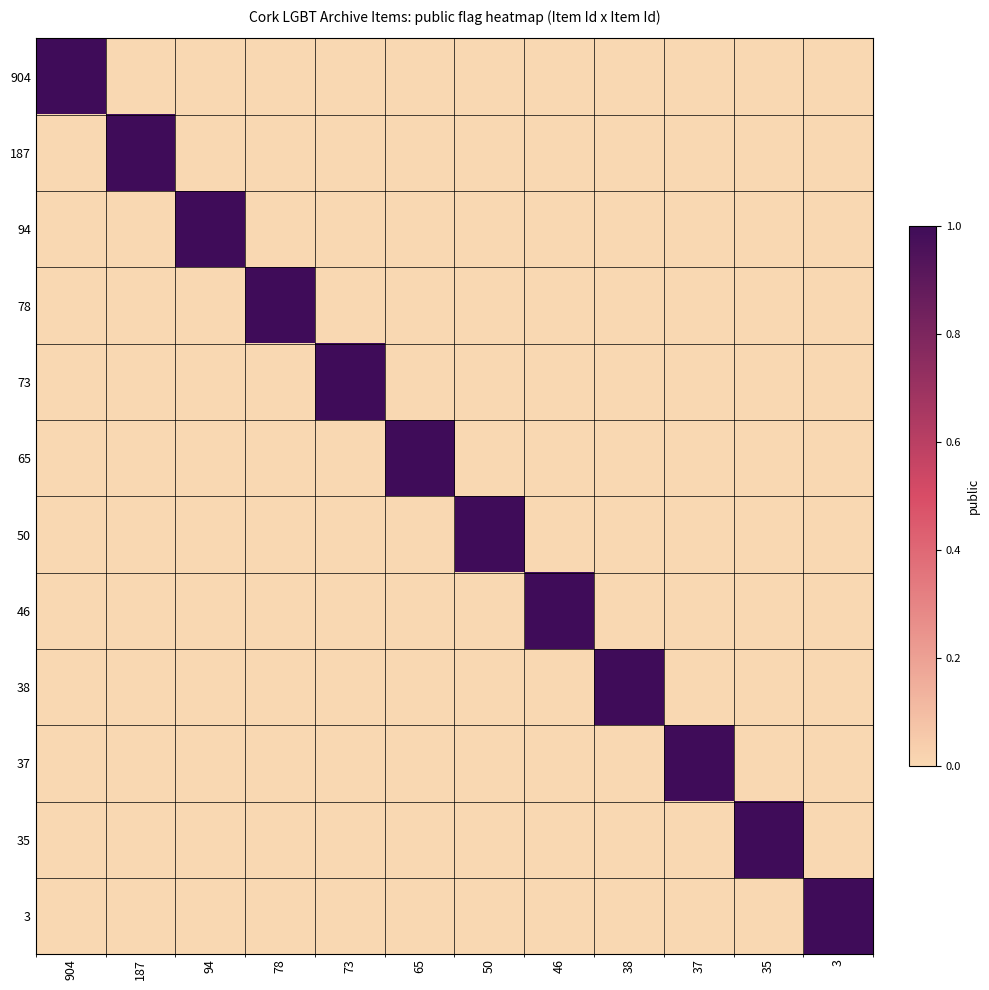

At how many categories does at least one series exceed 0?

12